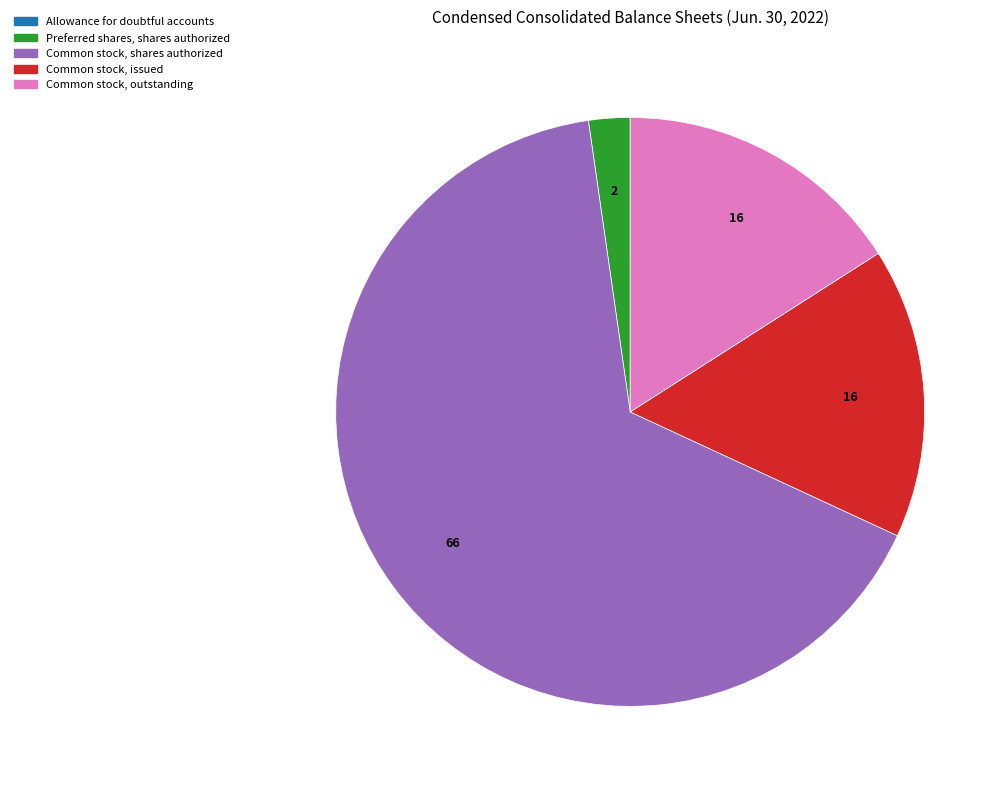

Does any single category account for the majority?

Yes